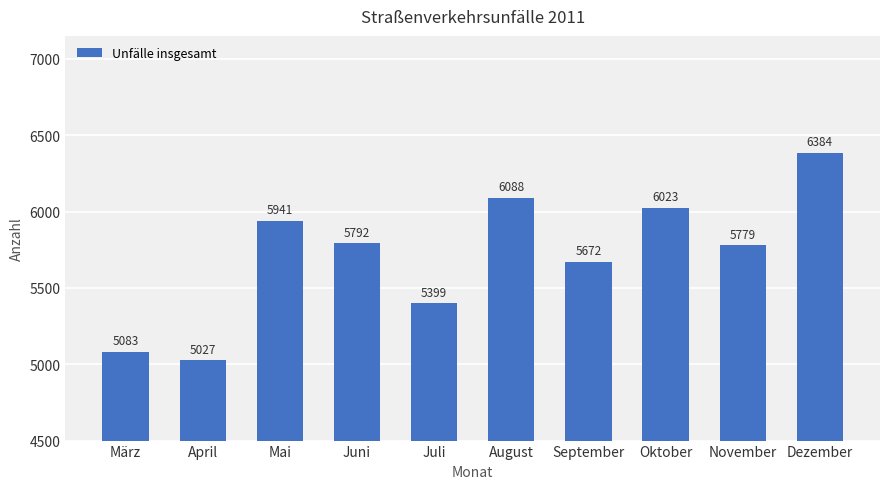

What is the difference between the maximum and minimum values?

1357